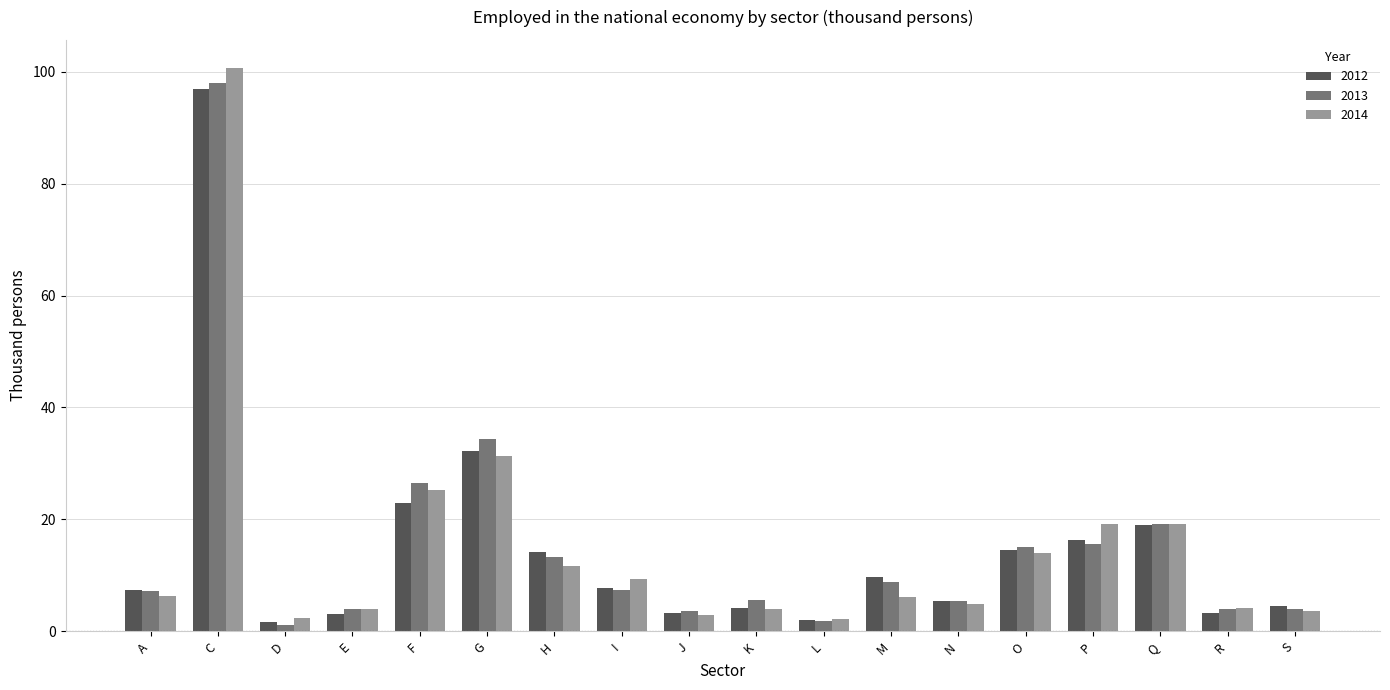

Read the 2012 value at I.

7.8